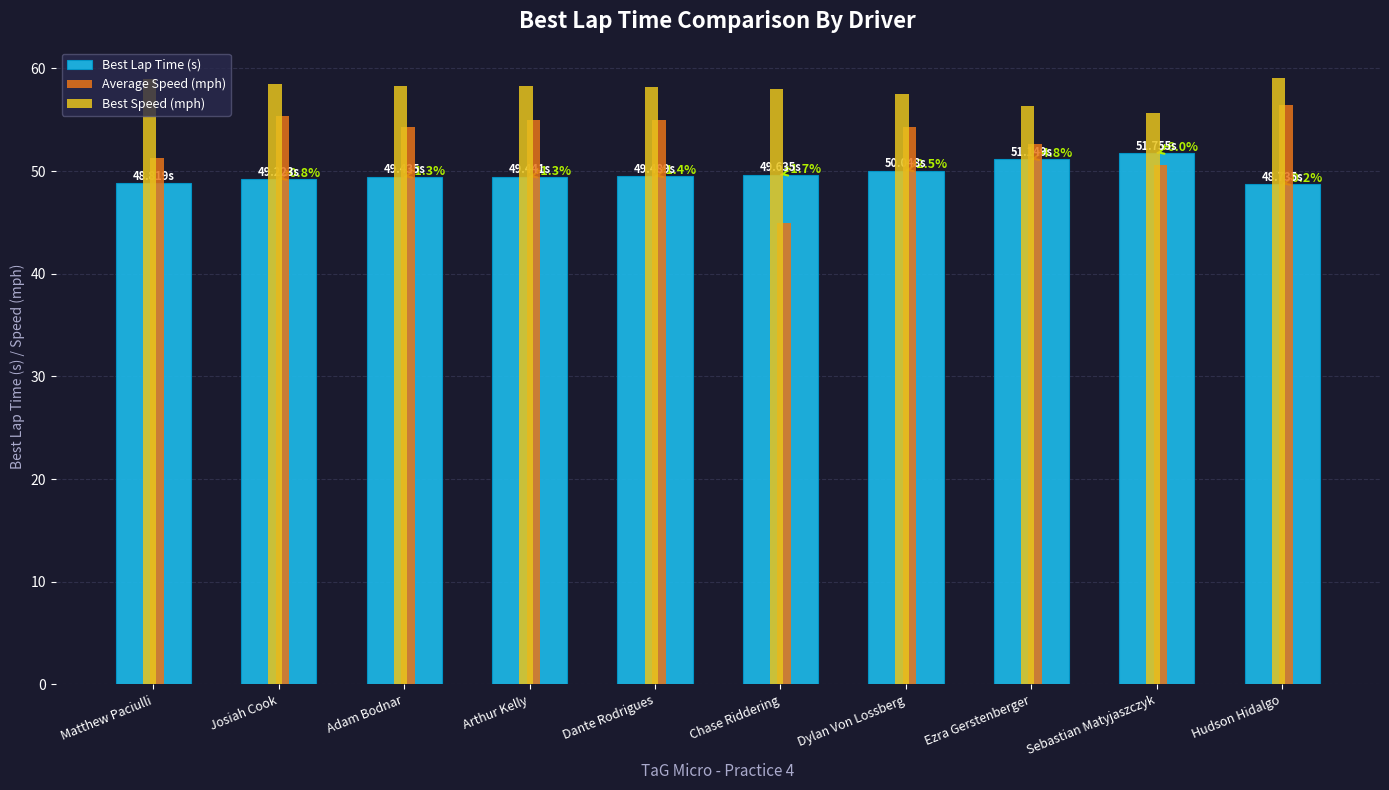

List the series in order of their overall mean, highest first.

Best Speed (mph), Average Speed (mph), Best Lap Time (s)